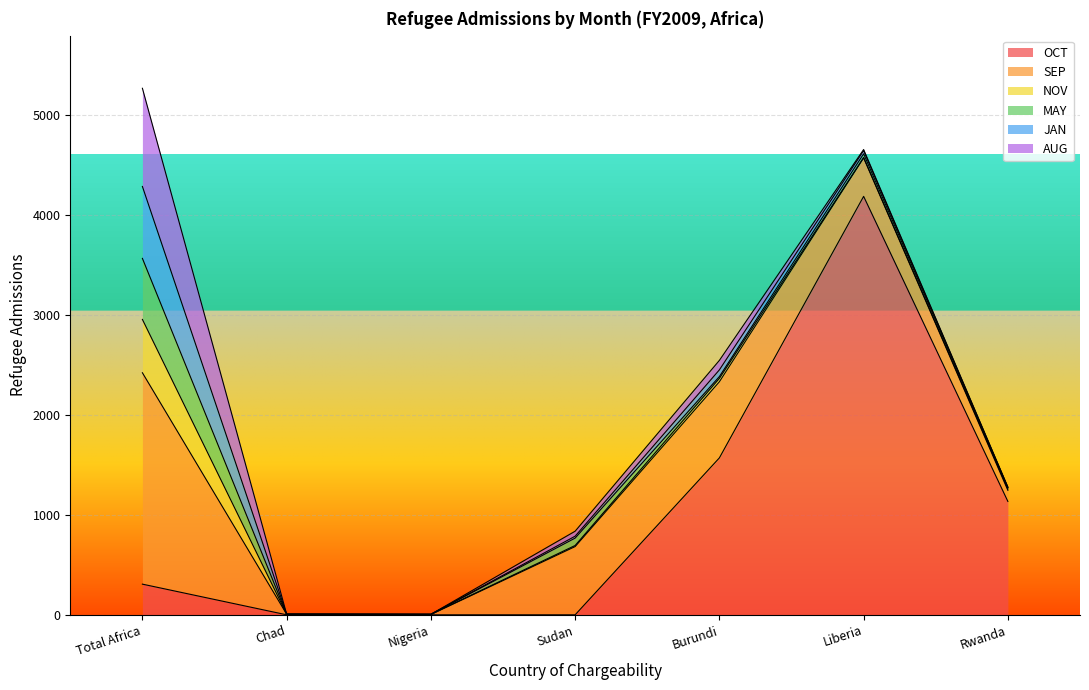

Reading left to right, transcribe all the data shown in this chart.

OCT: Total Africa=307	Chad=0	Nigeria=0	Sudan=0	Burundi=1571	Liberia=4189	Rwanda=1135
SEP: Total Africa=2116	Chad=6	Nigeria=3	Sudan=683	Burundi=762	Liberia=385	Rwanda=111
NOV: Total Africa=534	Chad=0	Nigeria=2	Sudan=11	Burundi=34	Liberia=4	Rwanda=13
MAY: Total Africa=611	Chad=0	Nigeria=0	Sudan=74	Burundi=18	Liberia=37	Rwanda=13
JAN: Total Africa=720	Chad=0	Nigeria=0	Sudan=19	Burundi=67	Liberia=32	Rwanda=5
AUG: Total Africa=983	Chad=0	Nigeria=0	Sudan=50	Burundi=95	Liberia=11	Rwanda=1